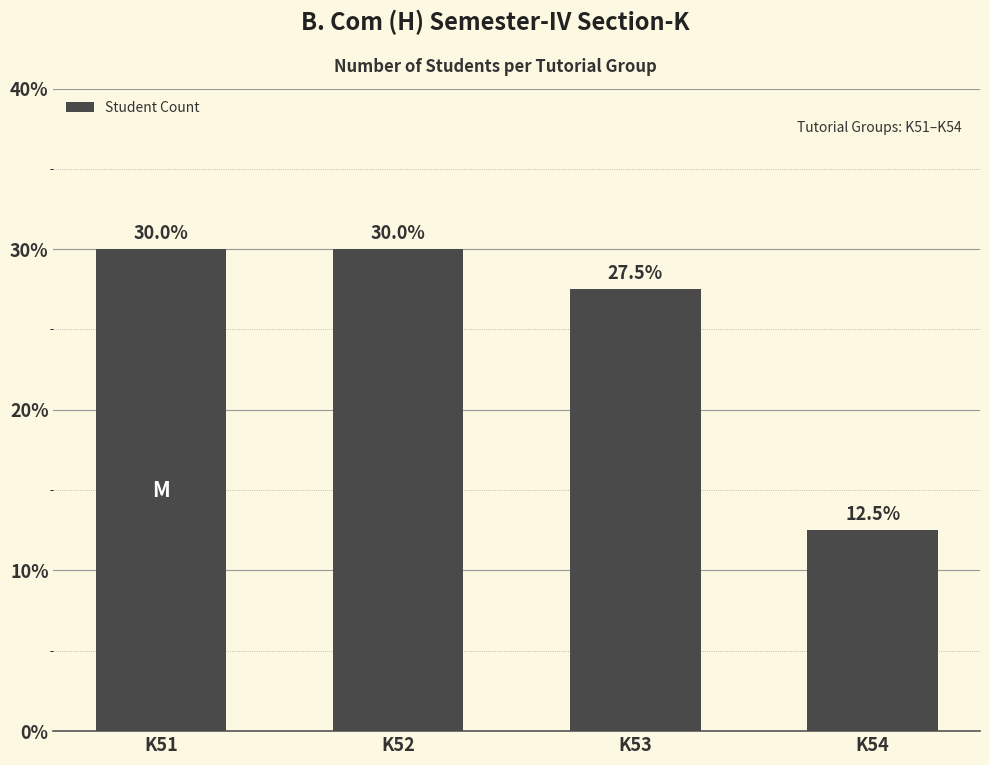

Rank the categories by value from highest to lowest.

K51, K52, K53, K54